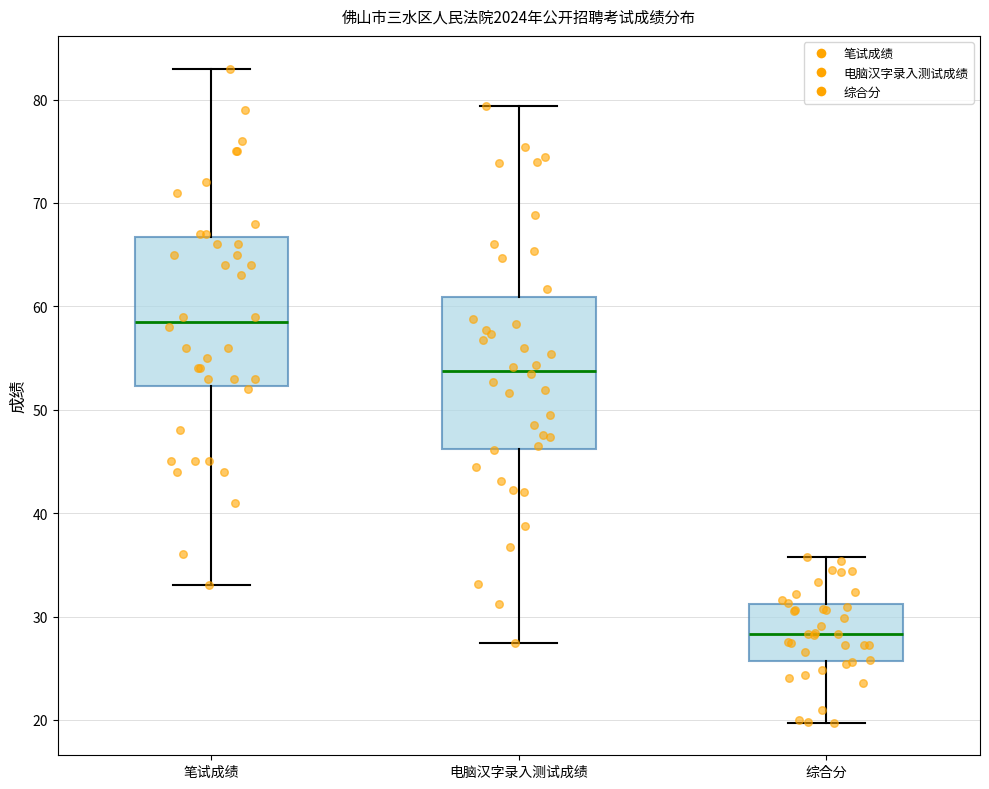

Which box's median line is the highest?

笔试成绩